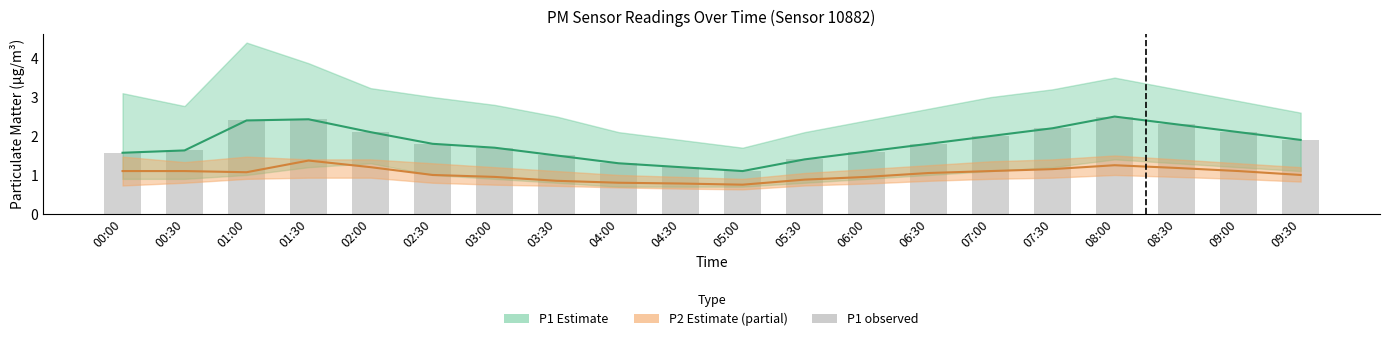

Reading left to right, list all the values displayed in this chart.

P1 estimate: 00:00=1.6	00:30=1.6	01:00=2.4	01:30=2.4	02:00=2.1	02:30=1.8	03:00=1.7	03:30=1.5	04:00=1.3	04:30=1.2	05:00=1.1	05:30=1.4	06:00=1.6	06:30=1.8	07:00=2.0	07:30=2.2	08:00=2.5	08:30=2.3	09:00=2.1	09:30=1.9
P2 estimate: 00:00=1.1	00:30=1.1	01:00=1.1	01:30=1.4	02:00=1.2	02:30=1.0	03:00=0.9	03:30=0.8	04:00=0.8	04:30=0.8	05:00=0.8	05:30=0.9	06:00=0.9	06:30=1.1	07:00=1.1	07:30=1.1	08:00=1.2	08:30=1.2	09:00=1.1	09:30=1.0
P1 observed: 00:00=1.6	00:30=1.6	01:00=2.4	01:30=2.4	02:00=2.1	02:30=1.8	03:00=1.7	03:30=1.5	04:00=1.3	04:30=1.2	05:00=1.1	05:30=1.4	06:00=1.6	06:30=1.8	07:00=2.0	07:30=2.2	08:00=2.5	08:30=2.3	09:00=2.1	09:30=1.9